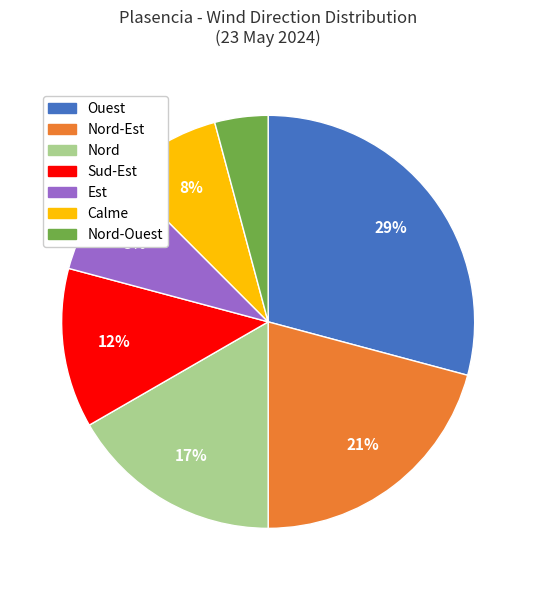

To the nearest percent, what is the average slice percentage?

14%